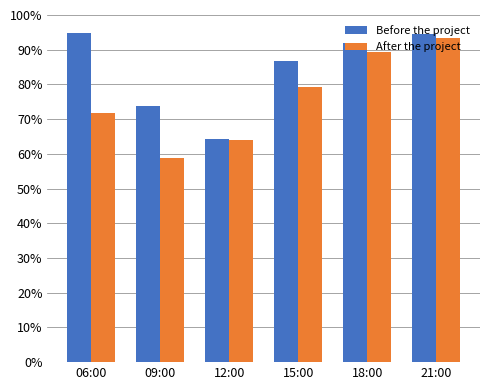

How many bars are there in total?

12